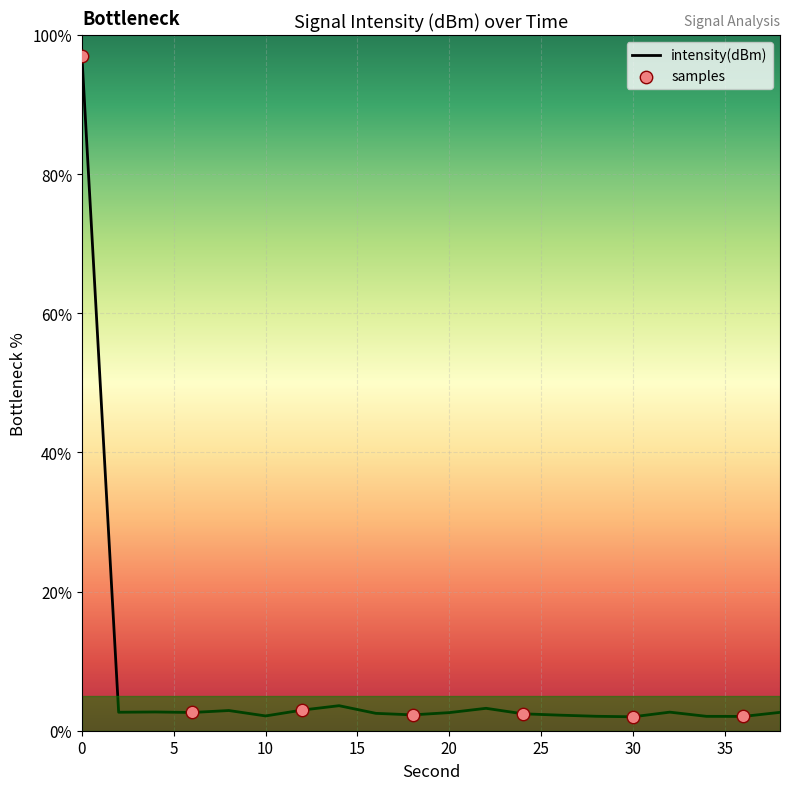

Which has a higher value, 28 or 14?

14